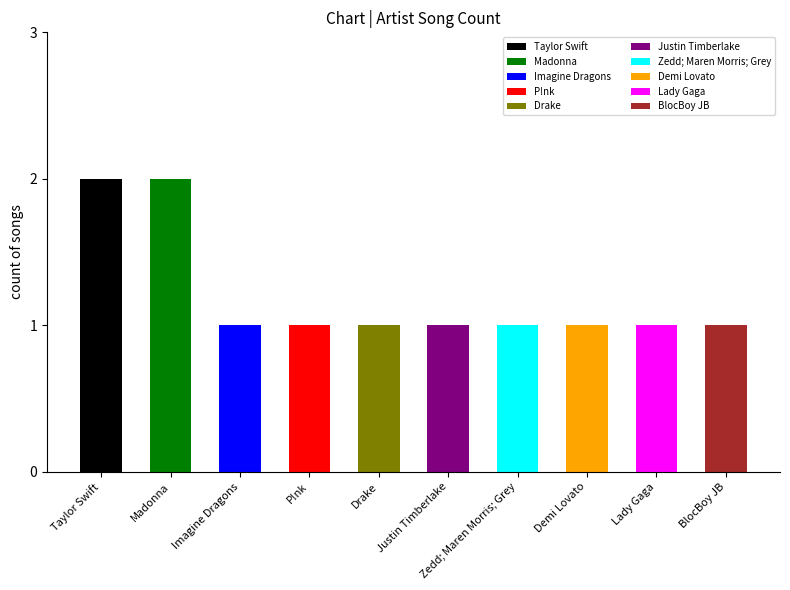

What value does the data have at Imagine Dragons?

1